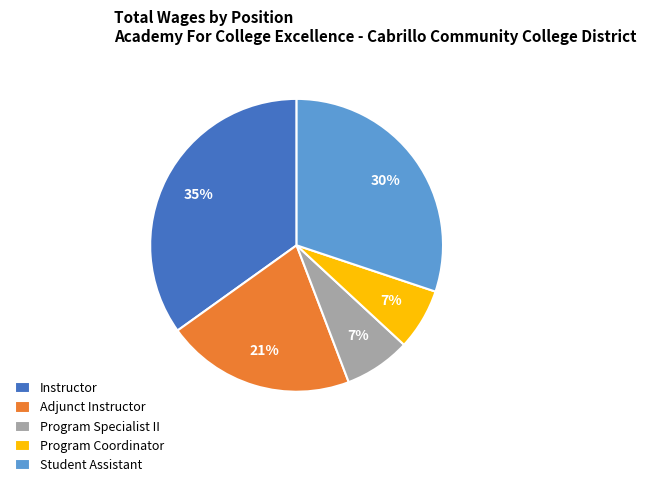

Is Student Assistant the majority of the pie?

No